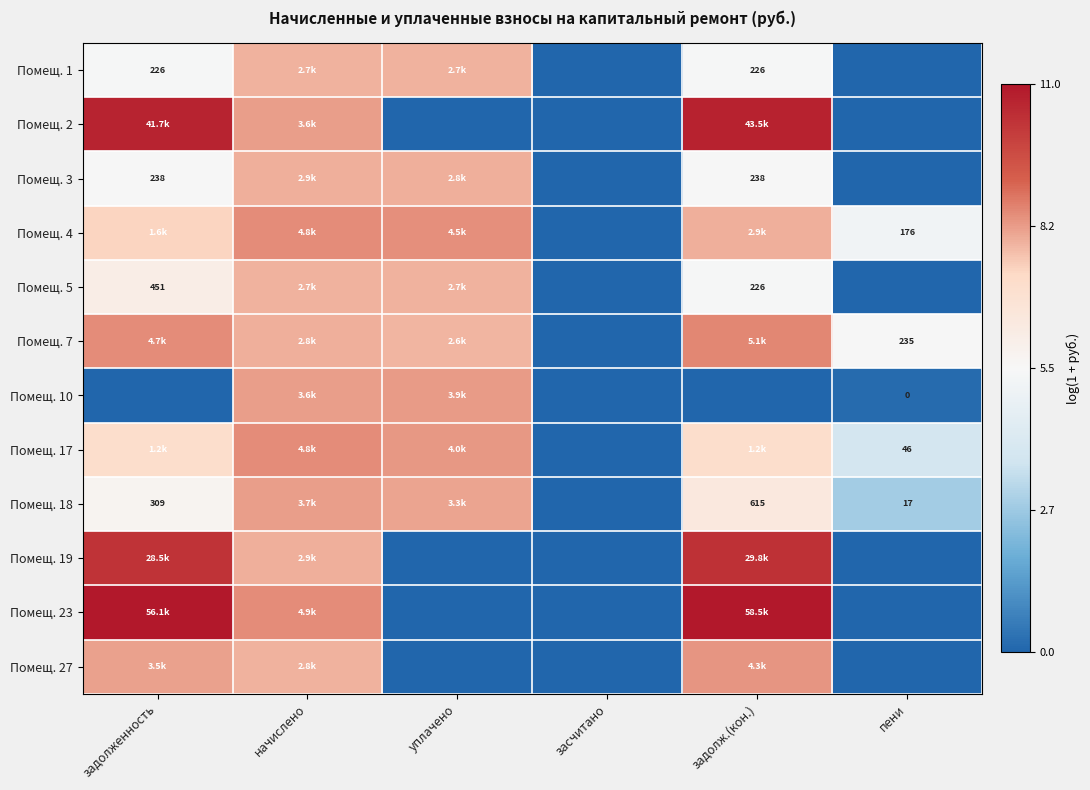

At how many categories does at least one series exceed 3?

5